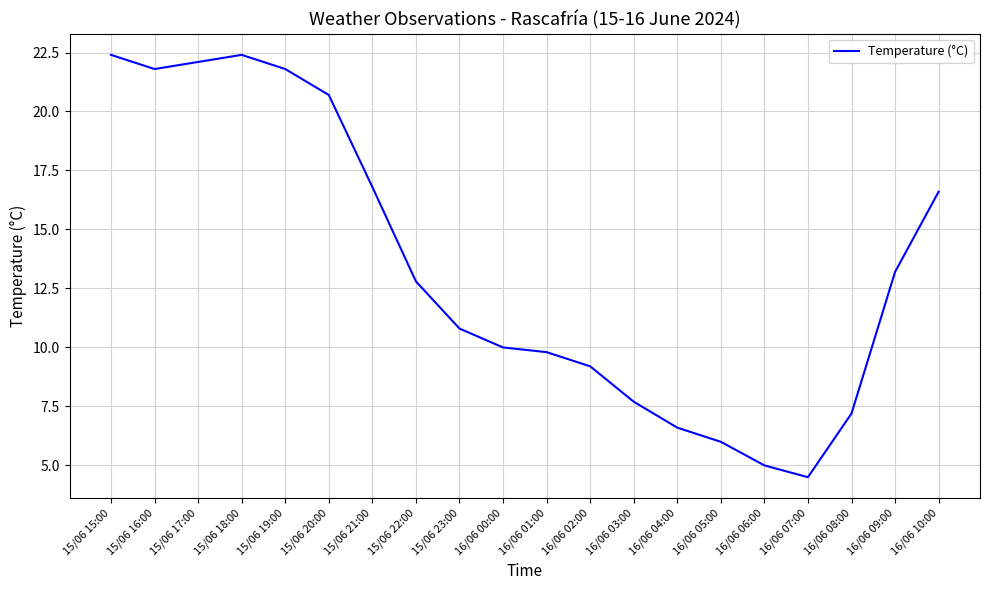

What is the ratio of the value at 15/06 16:00 to the value at 16/06 06:00?

4.4